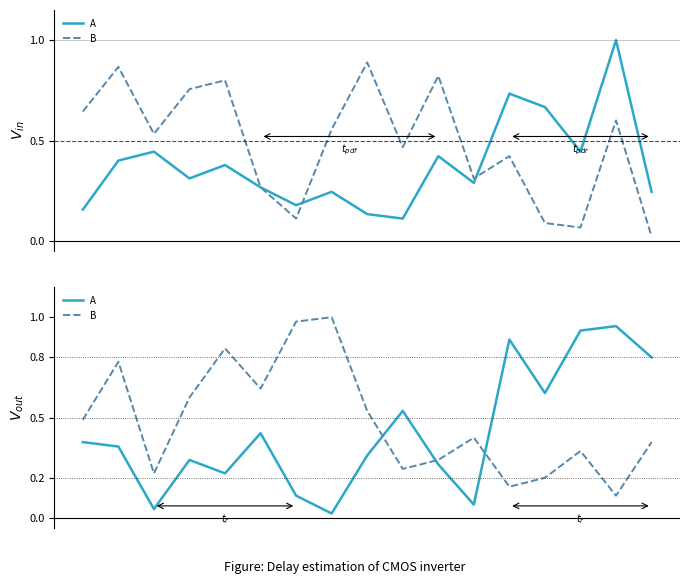

Rank the categories by A value from highest to lowest.

15, 14, 12, 16, 13, 9, 5, 0, 1, 8, 3, 10, 4, 6, 11, 2, 7